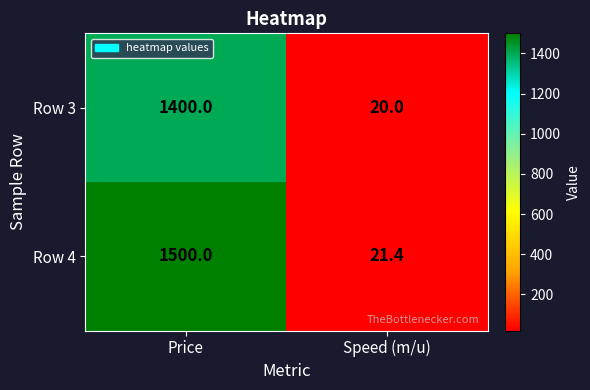

The Row 3 series shows 2293.8 at Price. True or false?

False